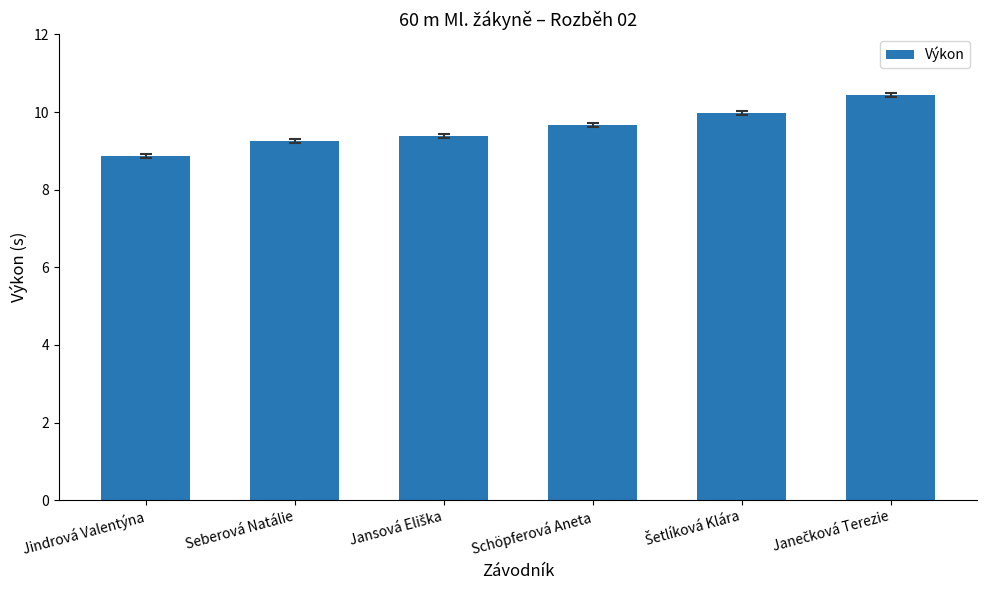

Reading right to left, list all the values displayed in this chart.

10.4	10.0	9.7	9.4	9.3	8.9